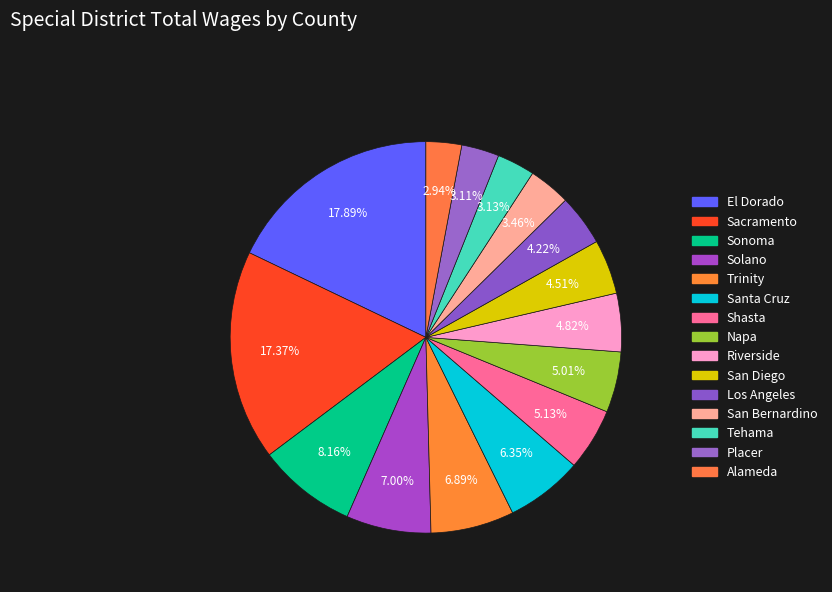

Which category has the biggest portion of the pie?

El Dorado